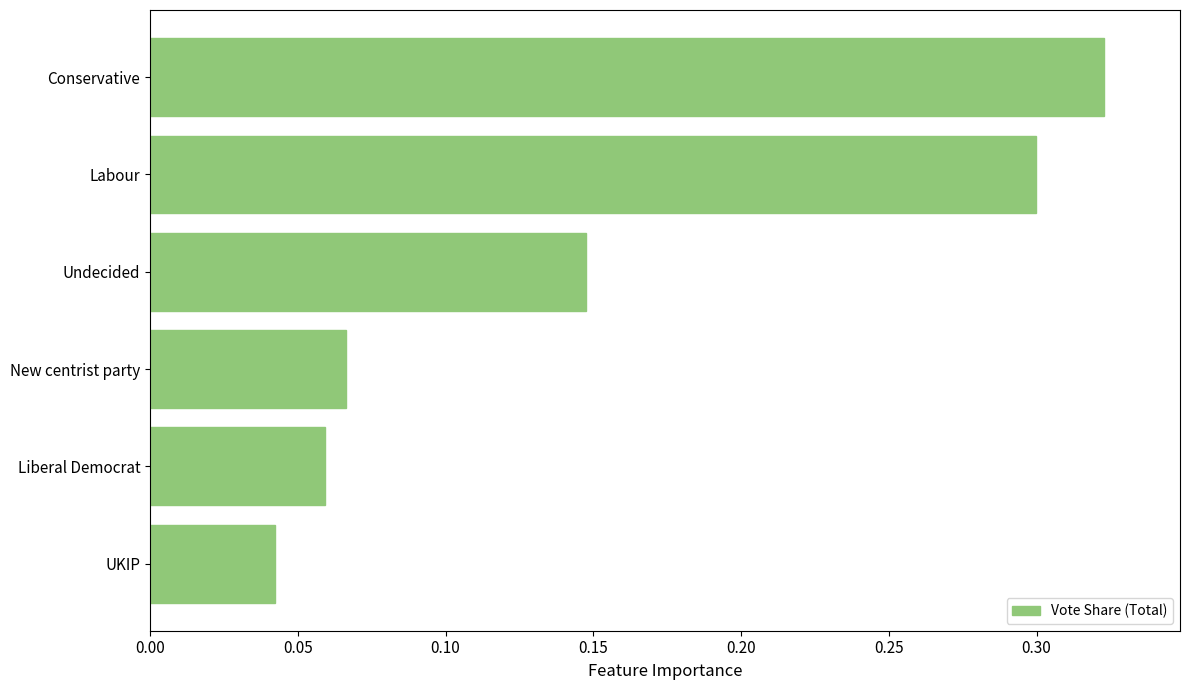

True or false: the data shows 0.3 at Labour.

True